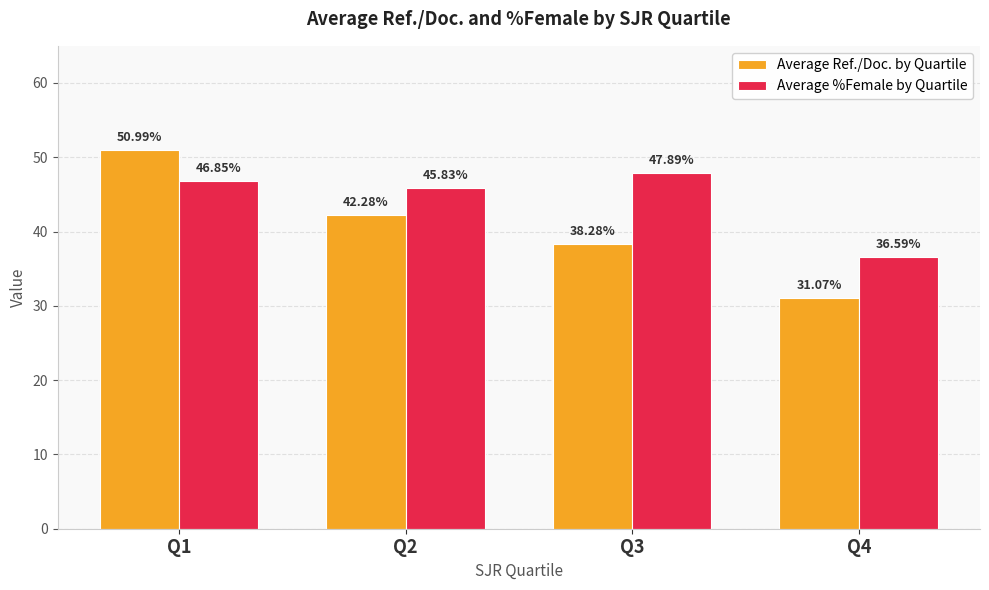

What is the total value across all series at Q2?

88.1